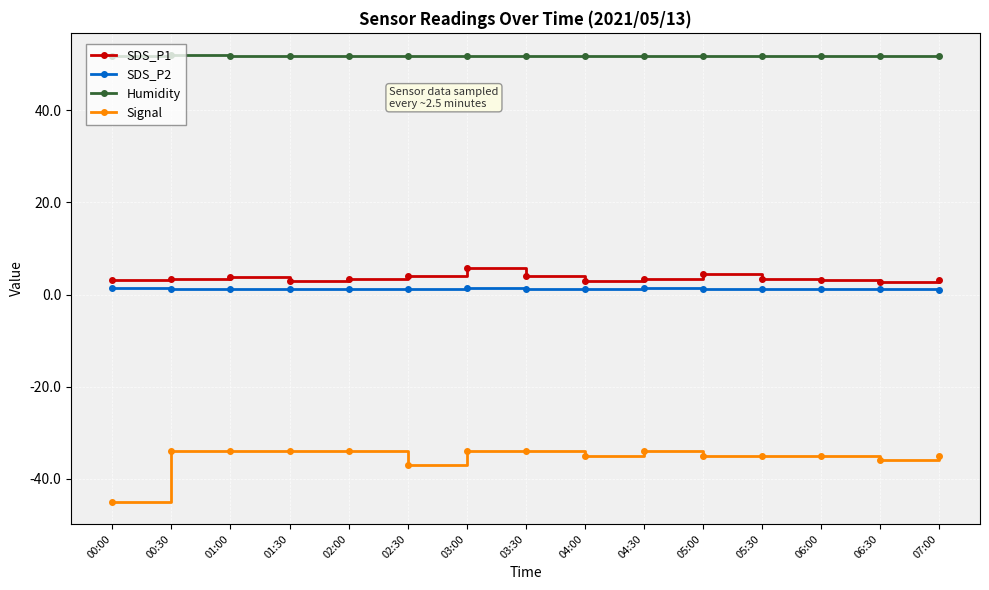

True or false: Signal and SDS_P2 intersect in this chart.

False